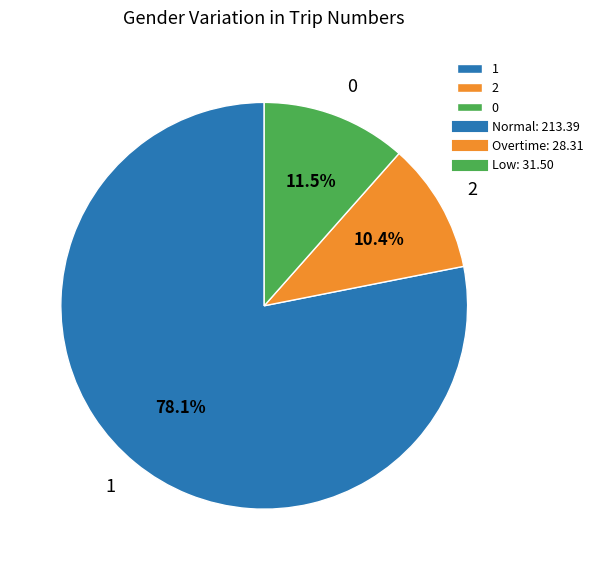

Which category has the smallest portion of the pie?

2